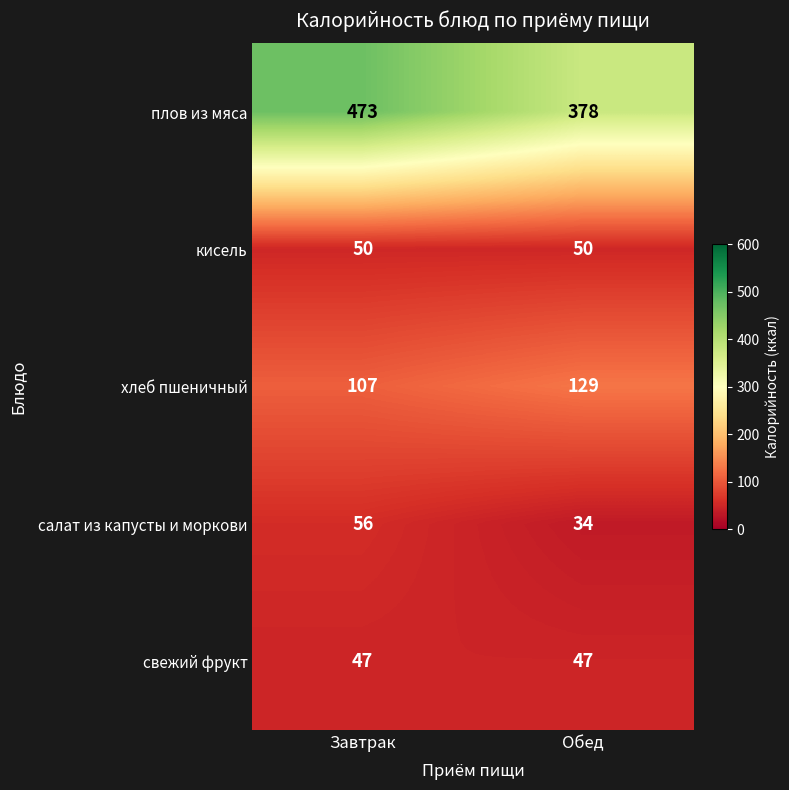

Which series has the widest spread of values?

плов из мяса